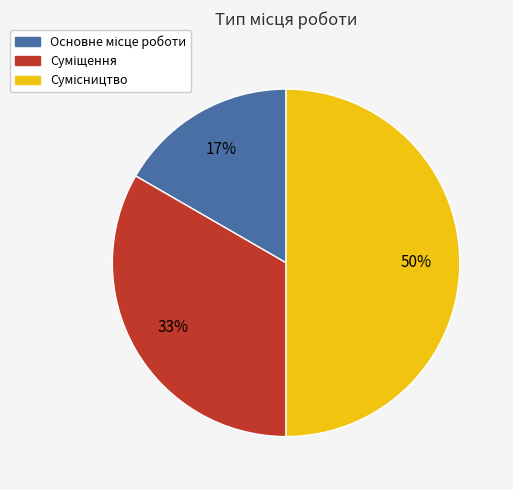

How many slices are in this pie chart?

3